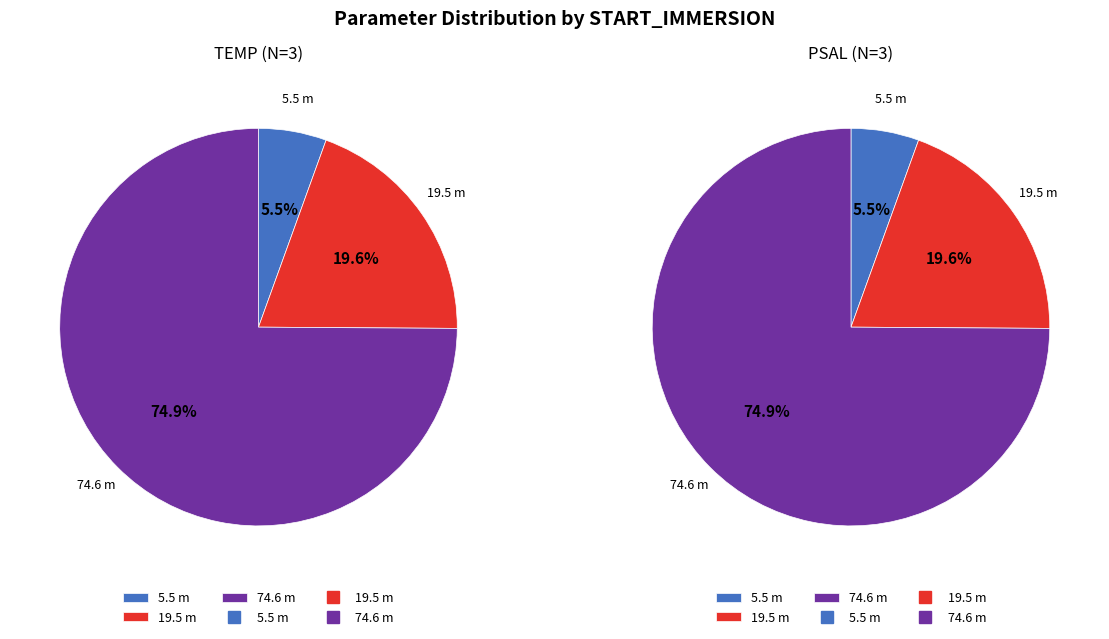

Rank the series by their maximum value, from lowest to highest.

TEMP, PSAL